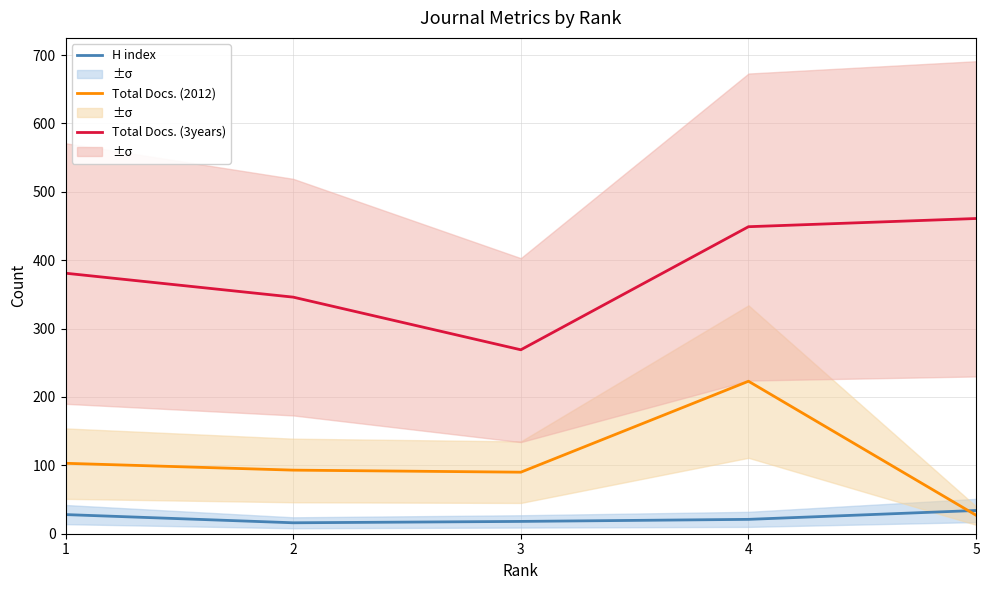

Which series has the largest range (max minus min)?

Total Docs. (2012)